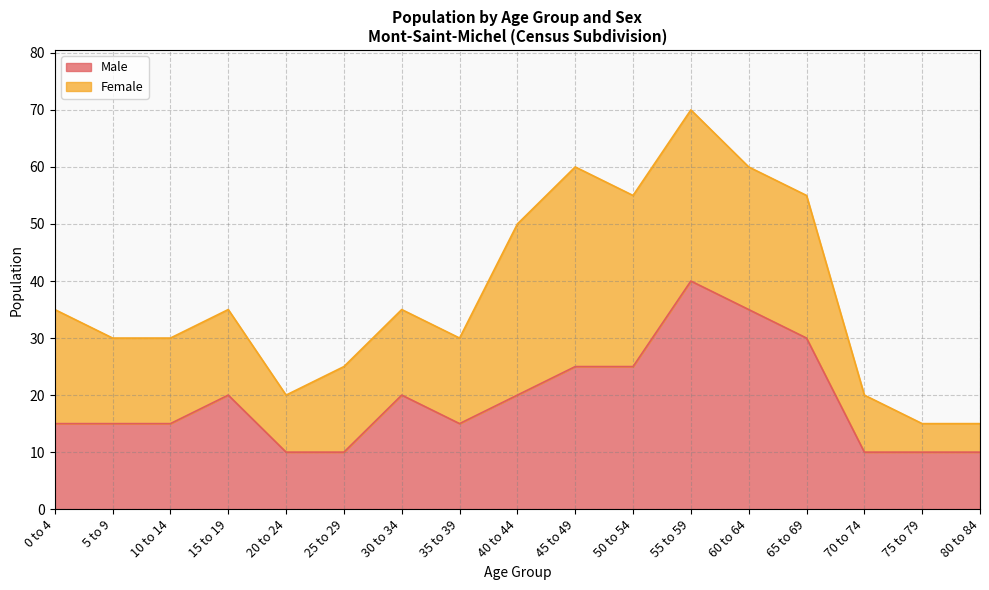

What is the average value?

19